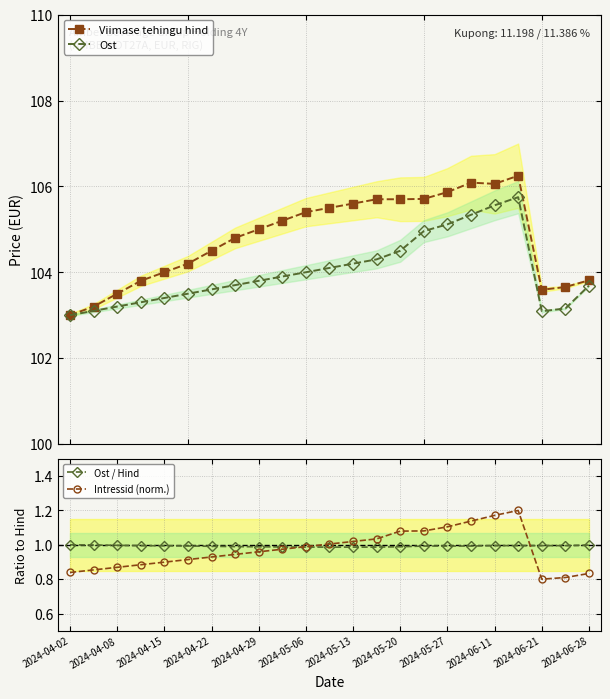

What is the value of the Viimase tehingu hind point at the 9th from the left?

105.0